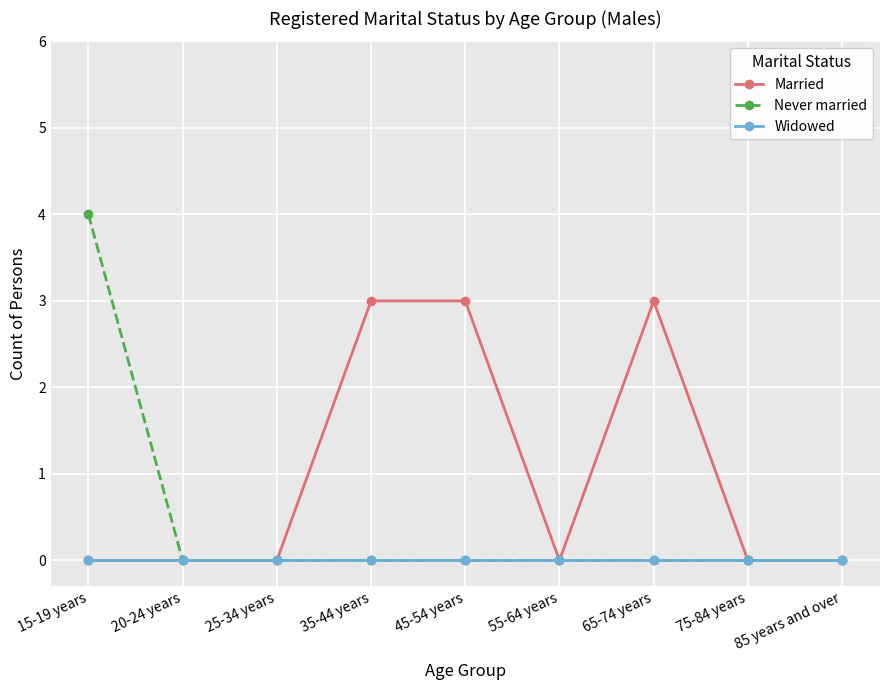

Which category has the highest value in the Never married series?

15-19 years